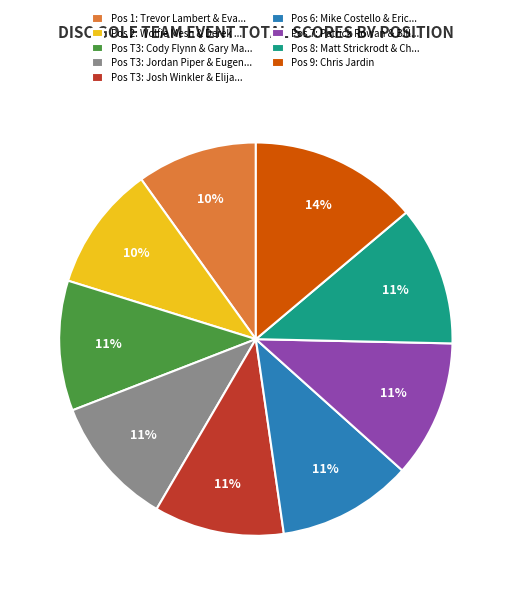

Which slice is the largest?

Pos 9: Chris Jardin